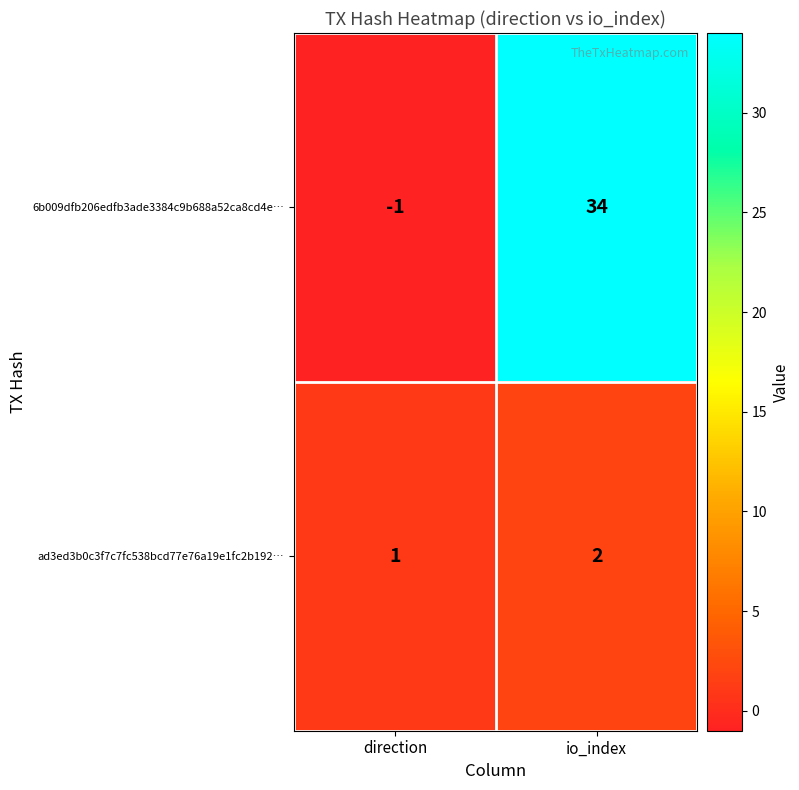

Where is 6b009dfb206edfb3ade3384c9b688a52ca8cd4e… nearest to the value 16?

direction